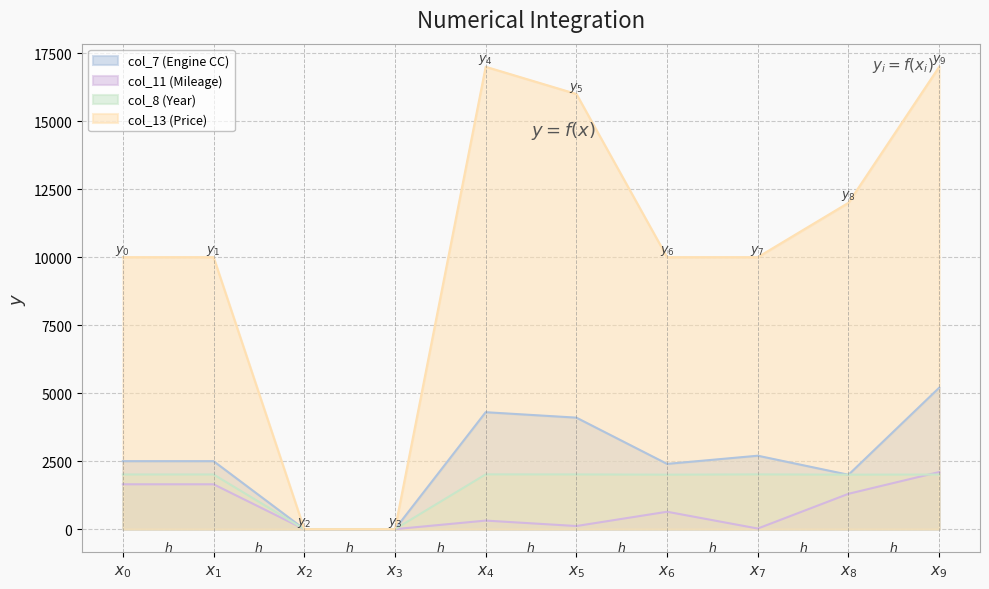

Where does the col_11 (Mileage) series first go above 640?

$x_{0}$